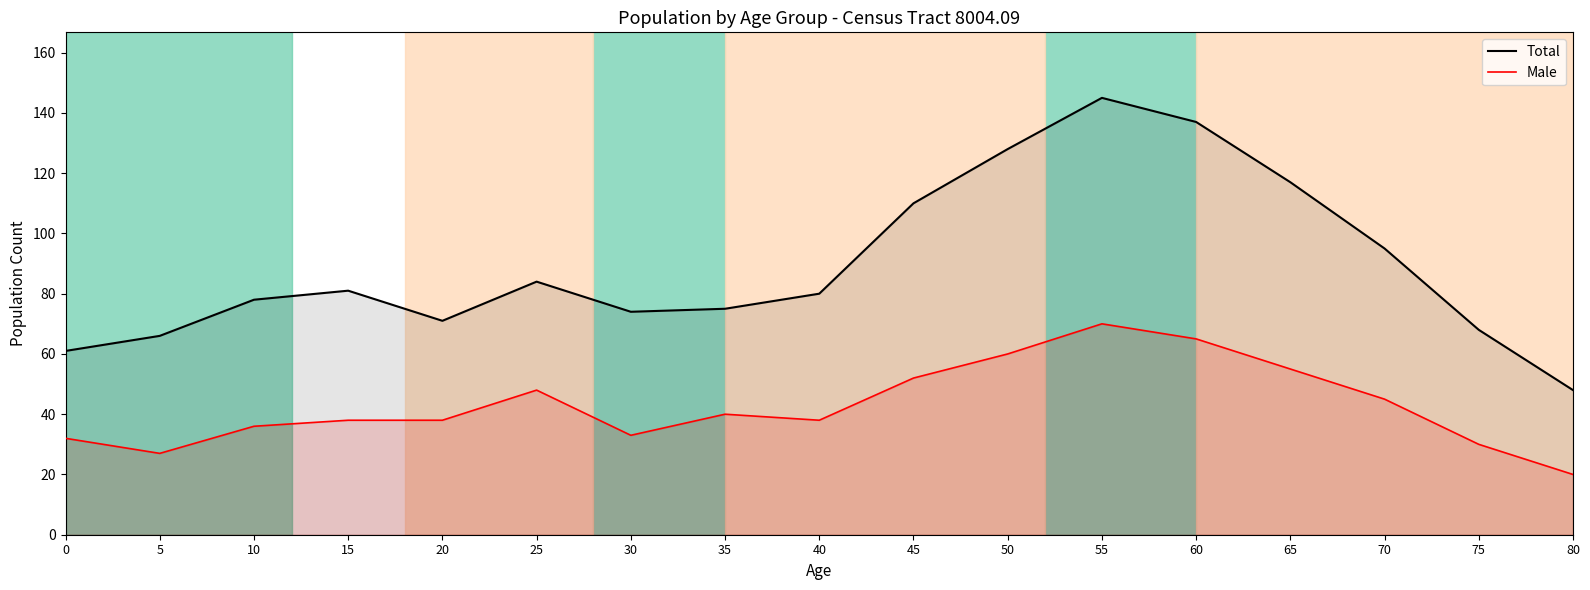

Is the value of Male at 20 greater than the value of Total at 60?

No